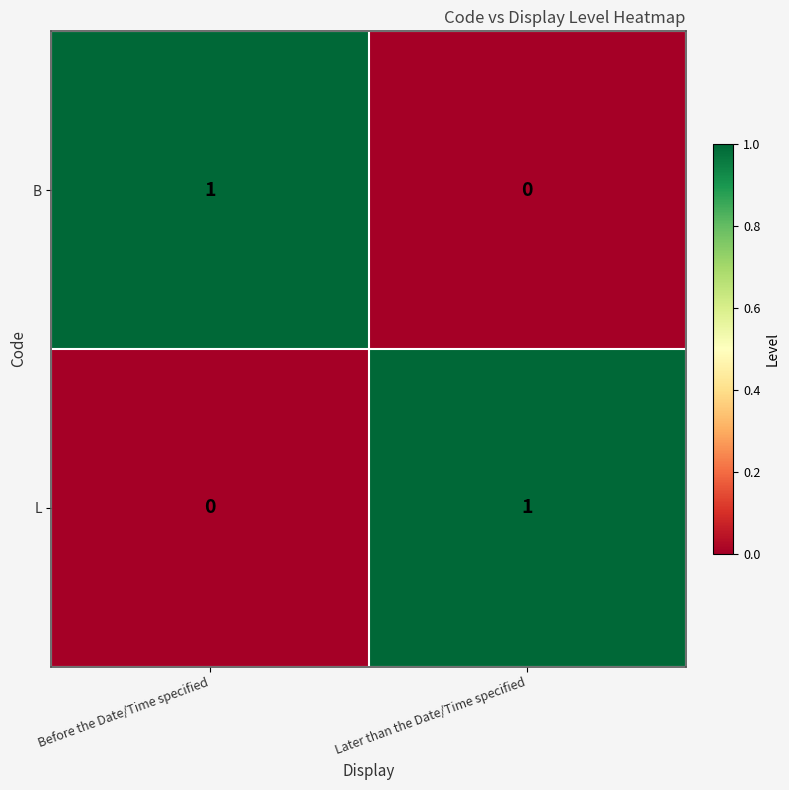

Reading left to right, extract all data points from this chart.

B: 1	0
L: 0	1